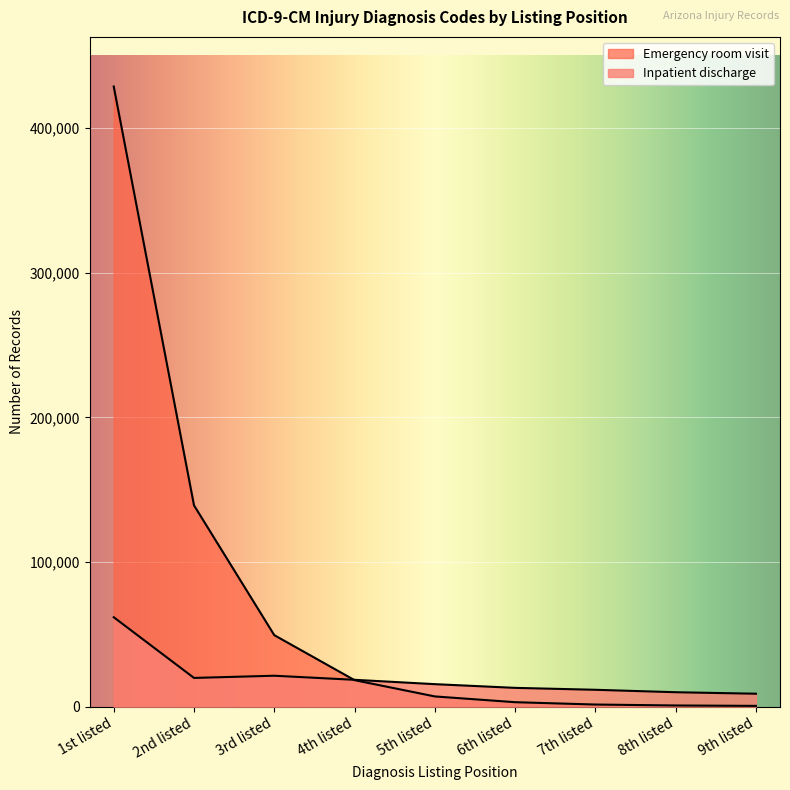

List the labels in order of Emergency room visit value, largest first.

1st listed, 2nd listed, 3rd listed, 4th listed, 5th listed, 6th listed, 7th listed, 8th listed, 9th listed